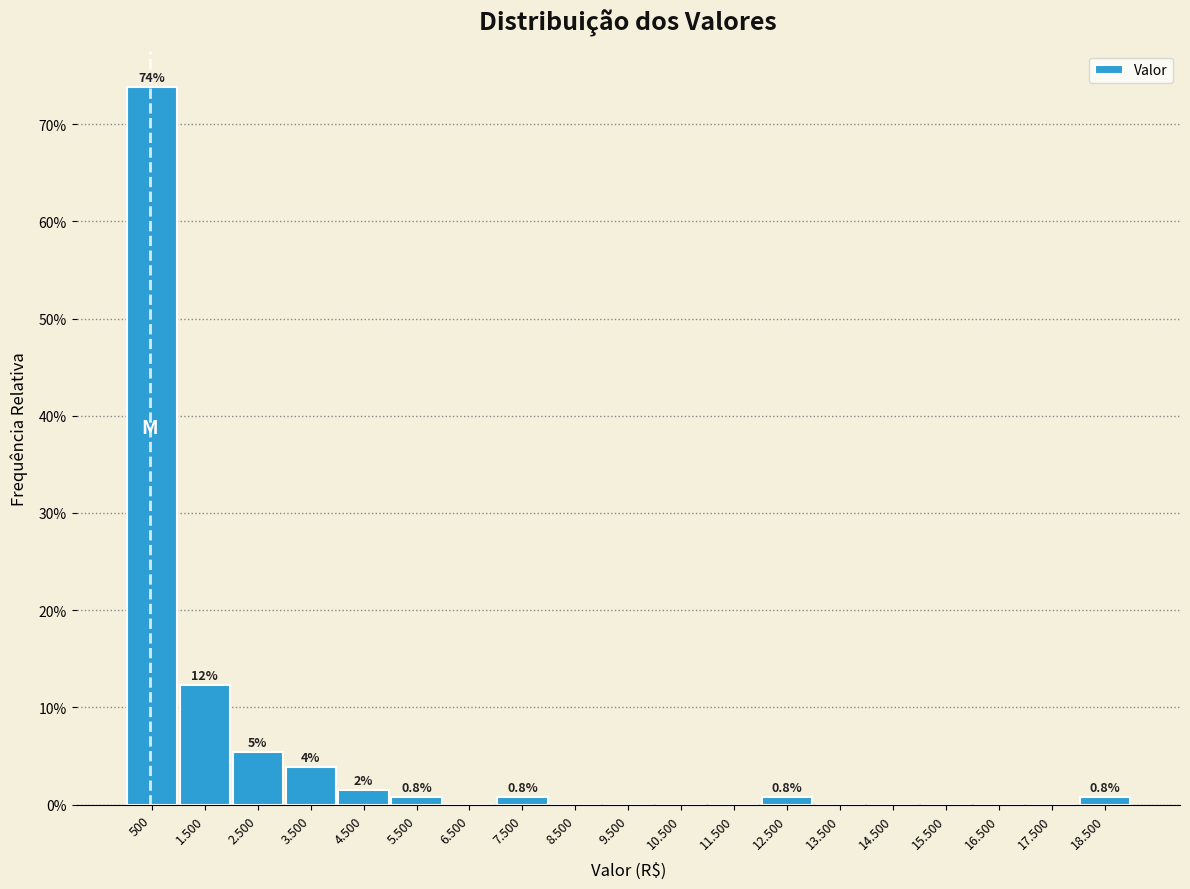

Are the bars horizontal?

No